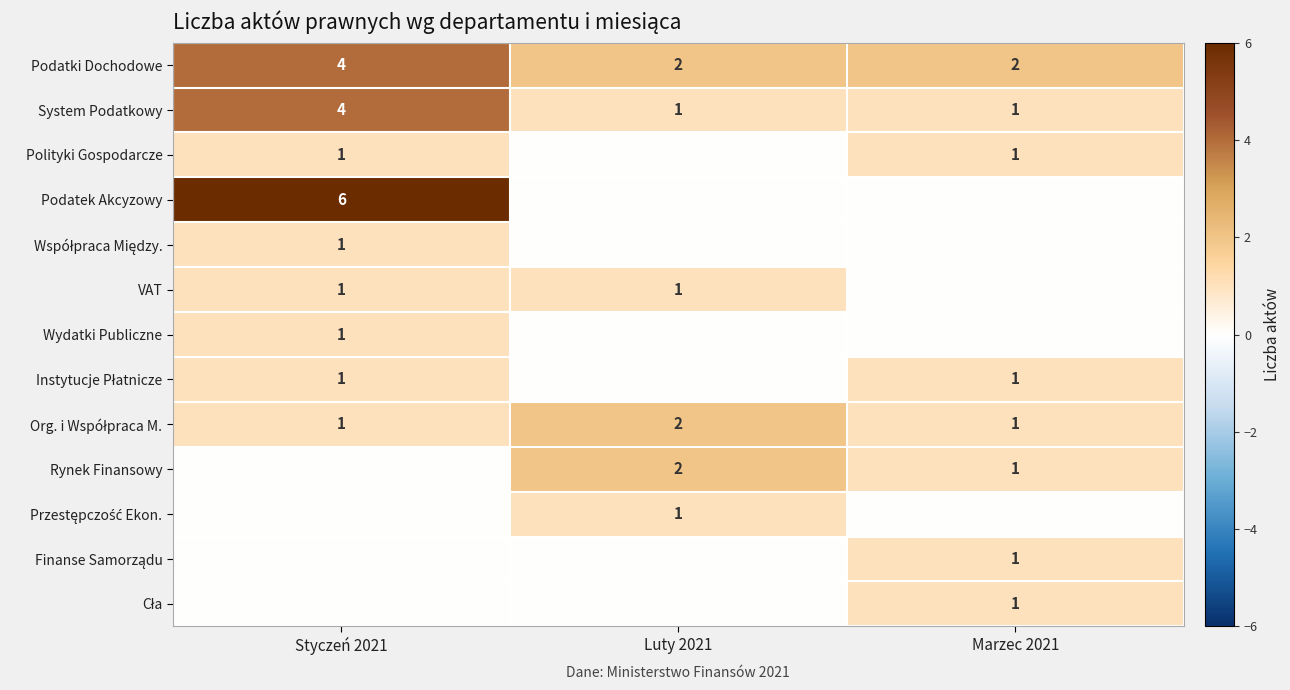

Which category has the highest value in the Podatki Dochodowe series?

Styczeń 2021